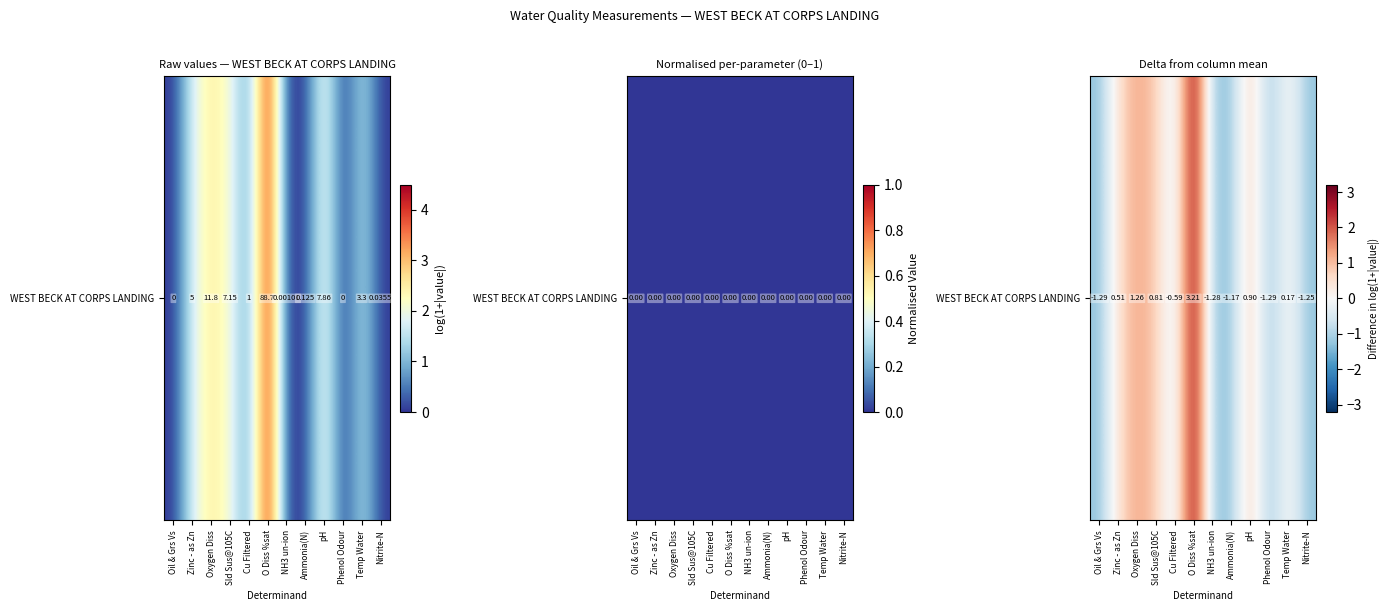

Reading left to right, extract all data points from this chart.

Oil & Grs Vs=-1.3	Zinc - as Zn=0.5	Oxygen Diss=1.3	Sld Sus@105C=0.8	Cu Filtered=-0.6	O Diss %sat=3.2	NH3 un-ion=-1.3	Ammonia(N)=-1.2	pH=0.9	Phenol Odour=-1.3	Temp Water=0.2	Nitrite-N=-1.3